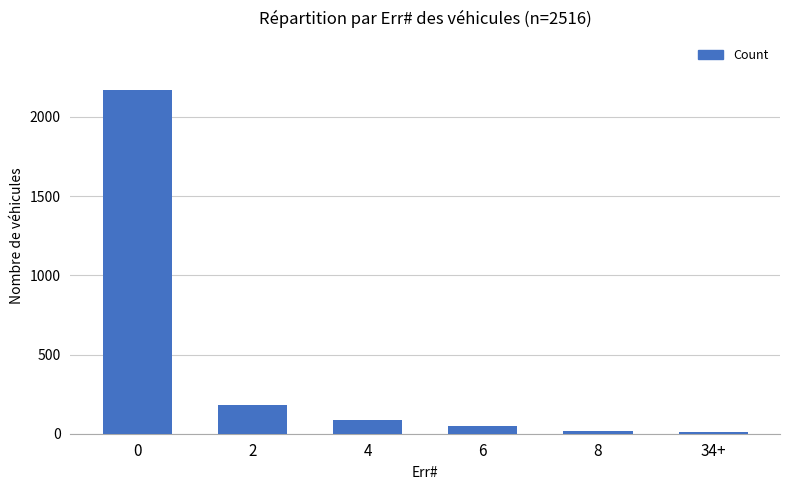

The value at 0 is 2173. True or false?

True